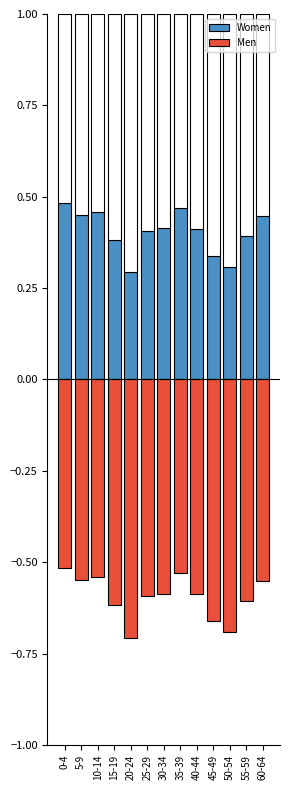

Reading right to left, what are all the values shown in this chart?

Women: 60-64=0.4	55-59=0.4	50-54=0.3	45-49=0.3	40-44=0.4	35-39=0.5	30-34=0.4	25-29=0.4	20-24=0.3	15-19=0.4	10-14=0.5	5-9=0.5	0-4=0.5
Men: 60-64=-0.6	55-59=-0.6	50-54=-0.7	45-49=-0.7	40-44=-0.6	35-39=-0.5	30-34=-0.6	25-29=-0.6	20-24=-0.7	15-19=-0.6	10-14=-0.5	5-9=-0.5	0-4=-0.5